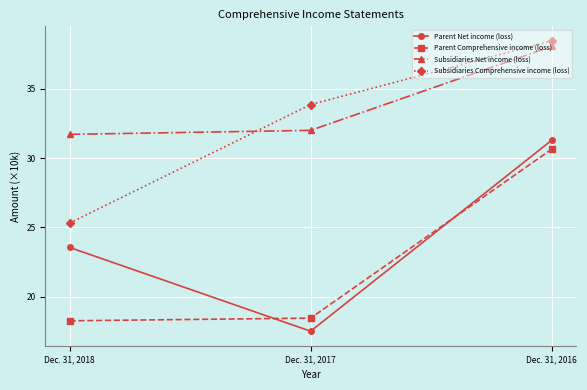

Count the number of data series in this chart.

4